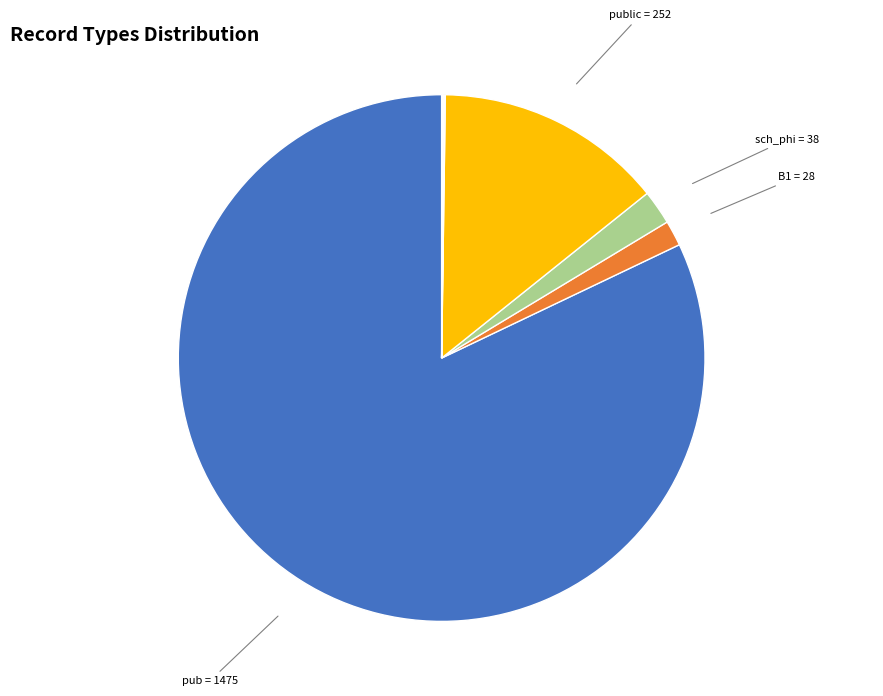

Does any single category account for the majority?

Yes